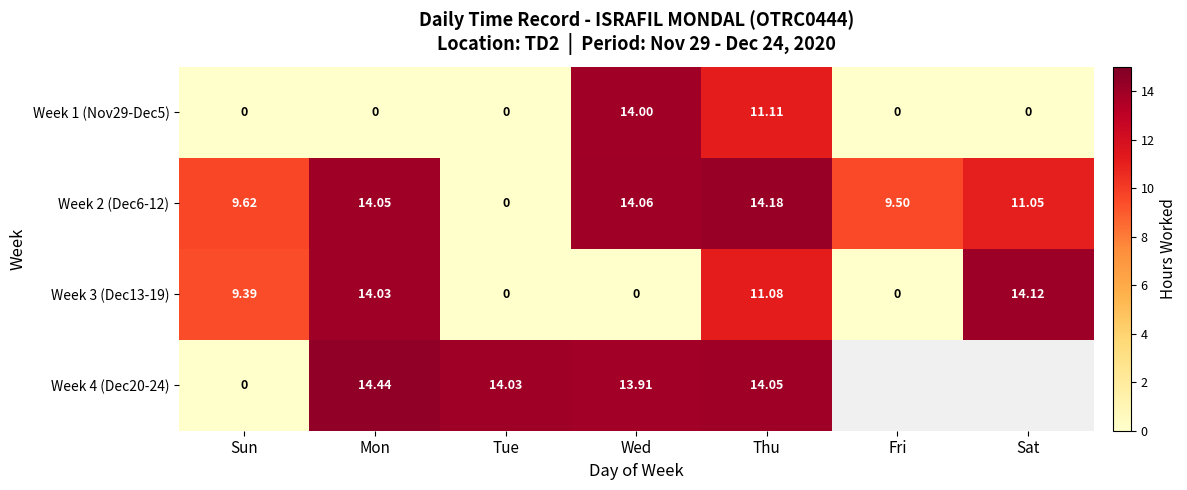

How many data points in Week 2 (Dec6-12) are above 11?

4